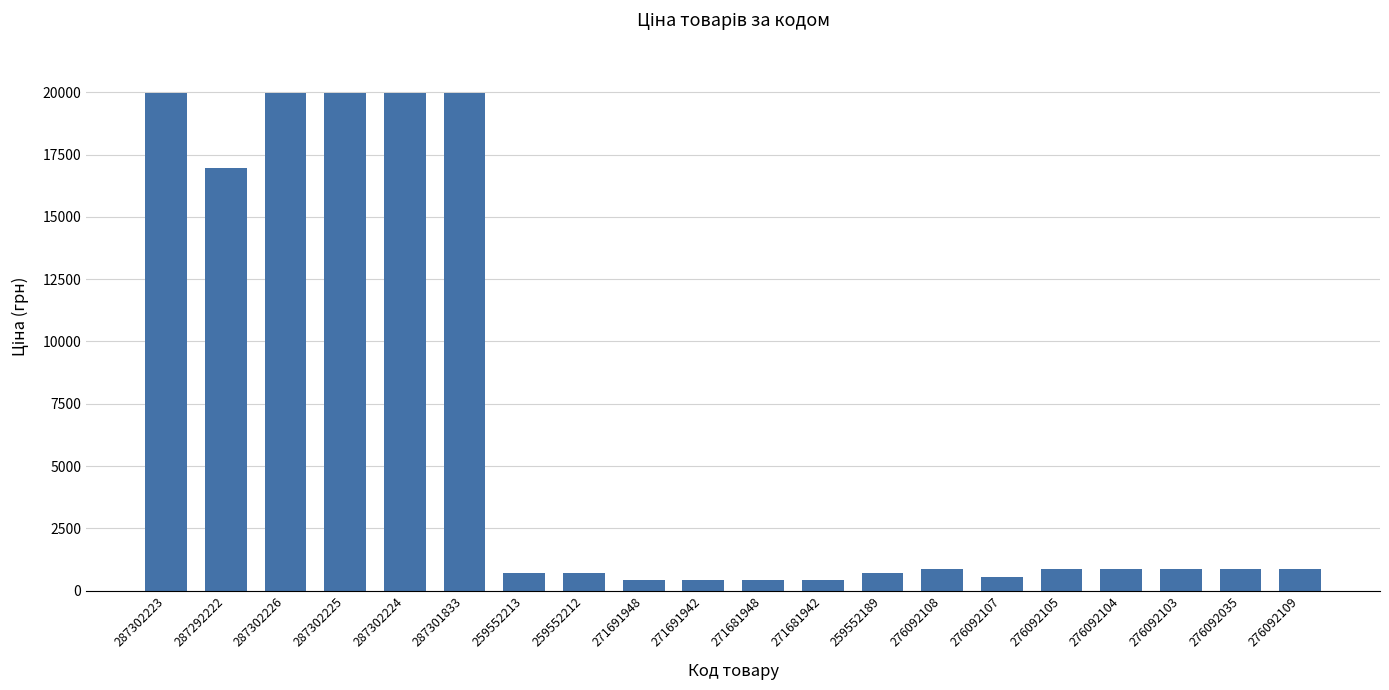

What is the greatest value displayed?

19964.2